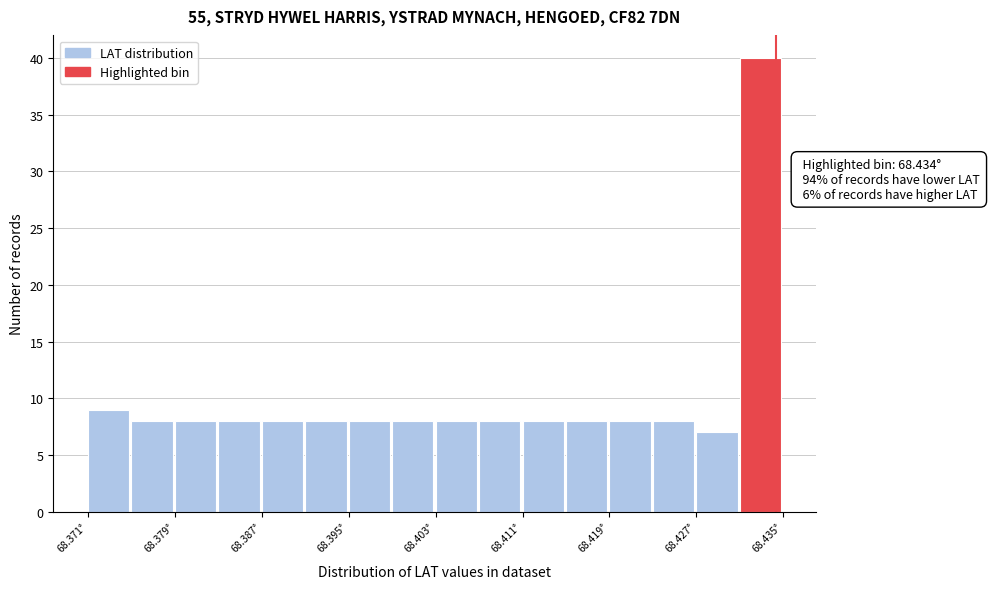

Which range on the x-axis has the tallest bar?

68.431 to 68.435